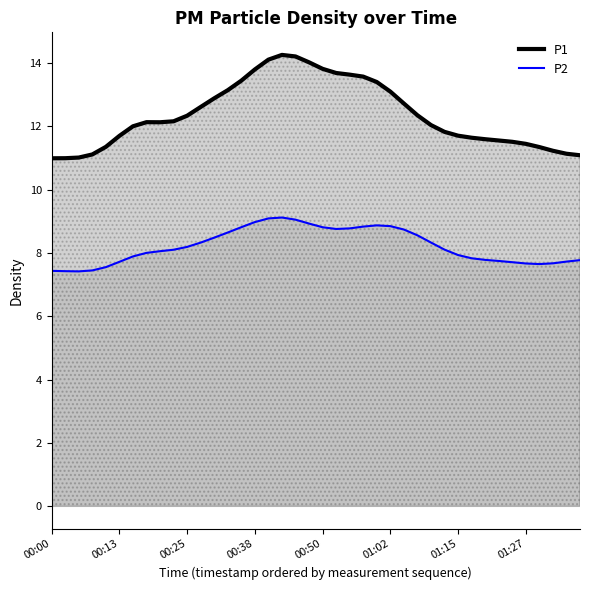

Which series has the largest total across all categories?

P1